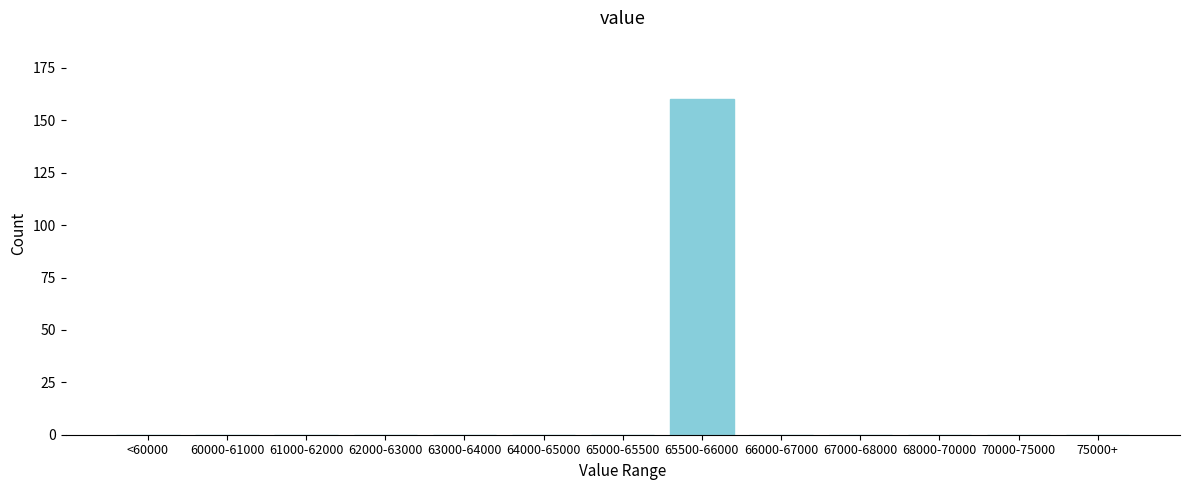

Reading left to right, transcribe all the data shown in this chart.

<60000=0	60000-61000=0	61000-62000=0	62000-63000=0	63000-64000=0	64000-65000=0	65000-65500=0	65500-66000=160	66000-67000=0	67000-68000=0	68000-70000=0	70000-75000=0	75000+=0